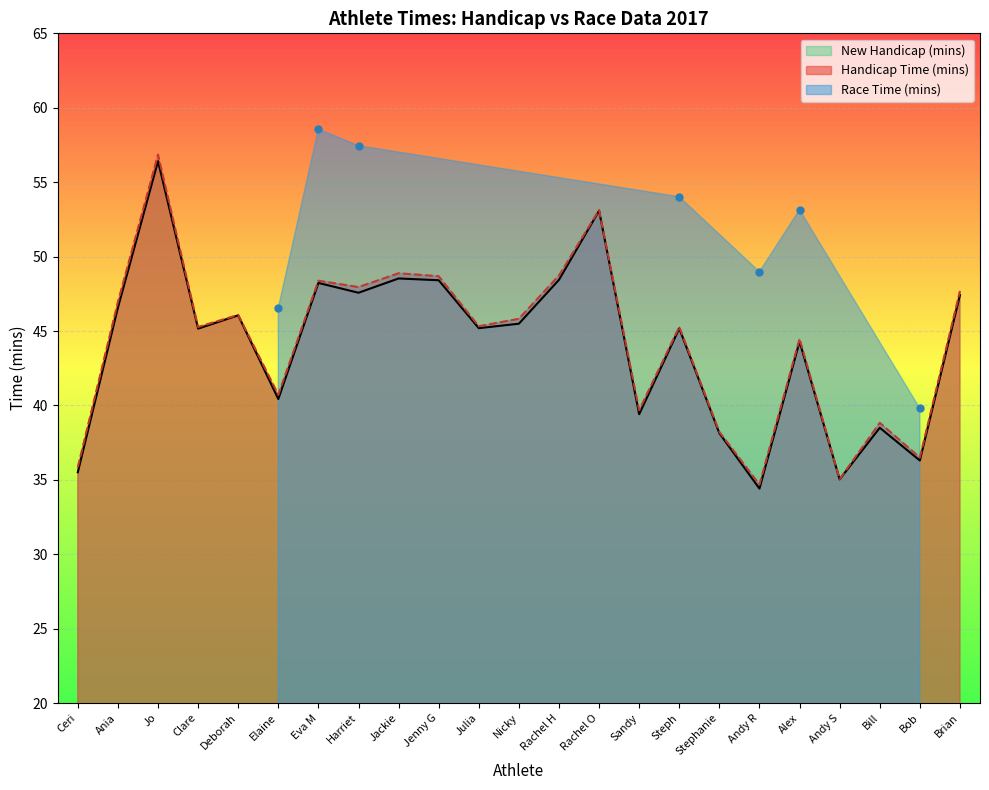

At which label does Handicap Time (mins) reach its minimum?

Andy R